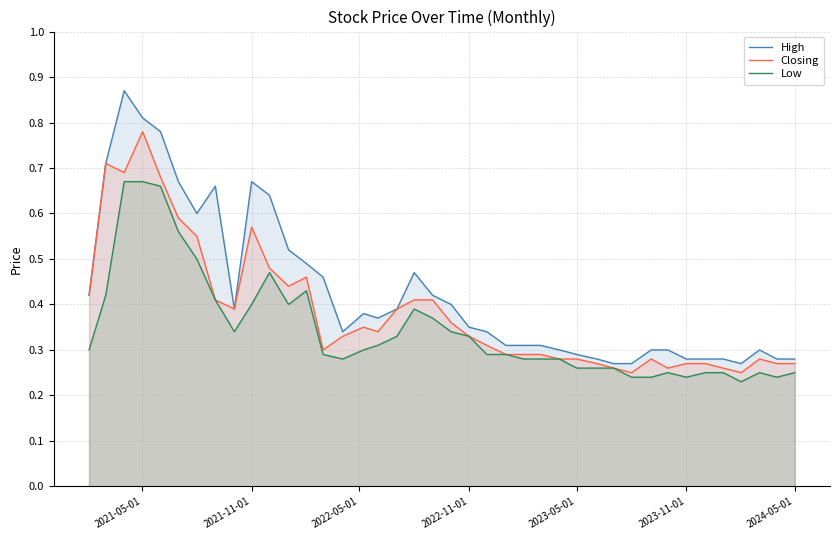

Which series has the widest spread of values?

High